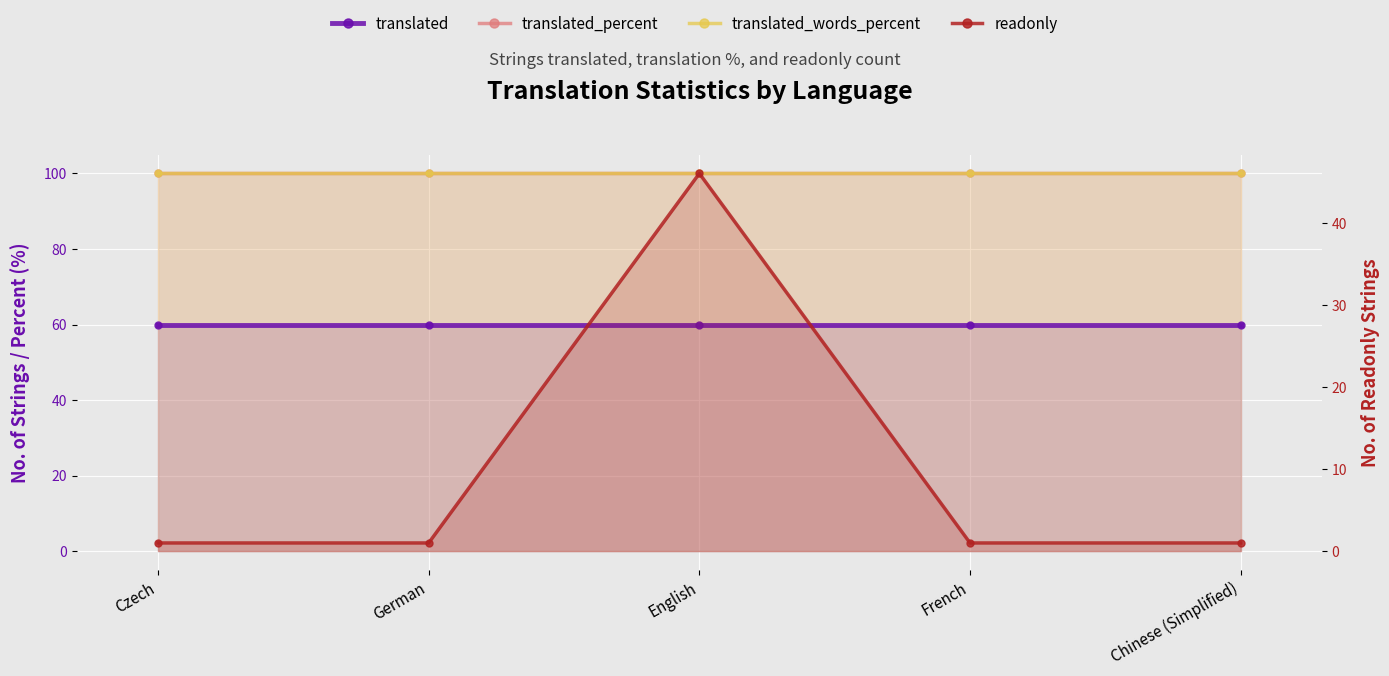

Is it true that translated_percent equals 100 at English?

True